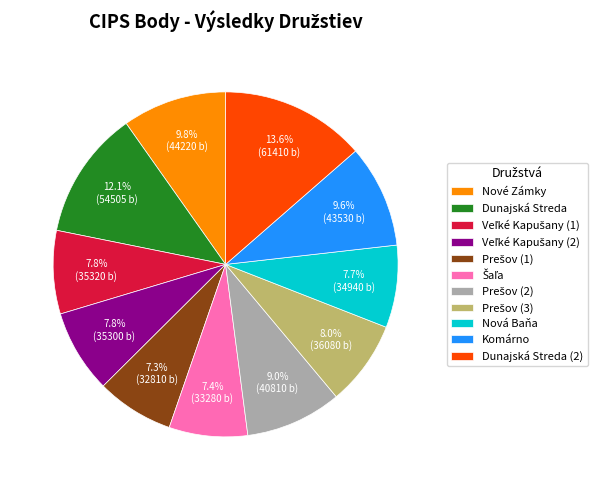

Combined, do Komárno and Dunajská Streda account for over 50%?

No